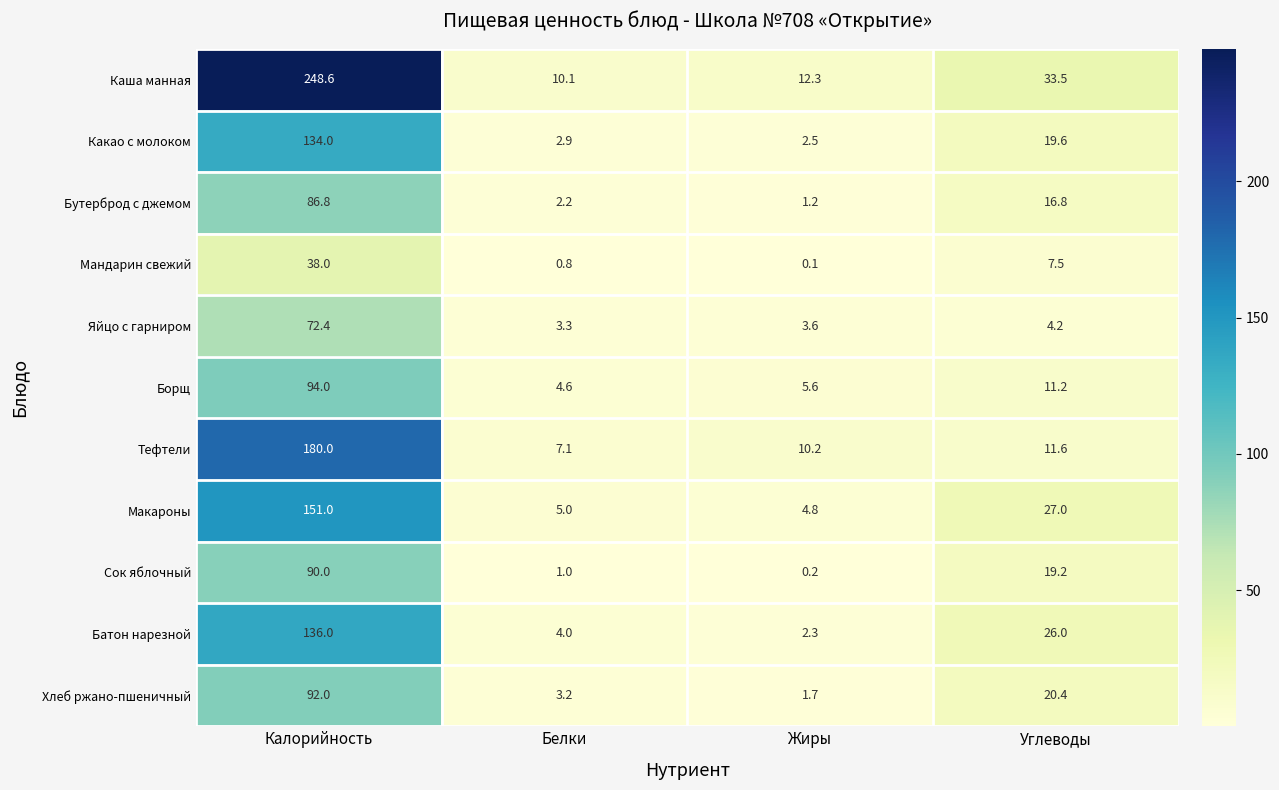

What is the lowest value of the Батон нарезной series?

2.3